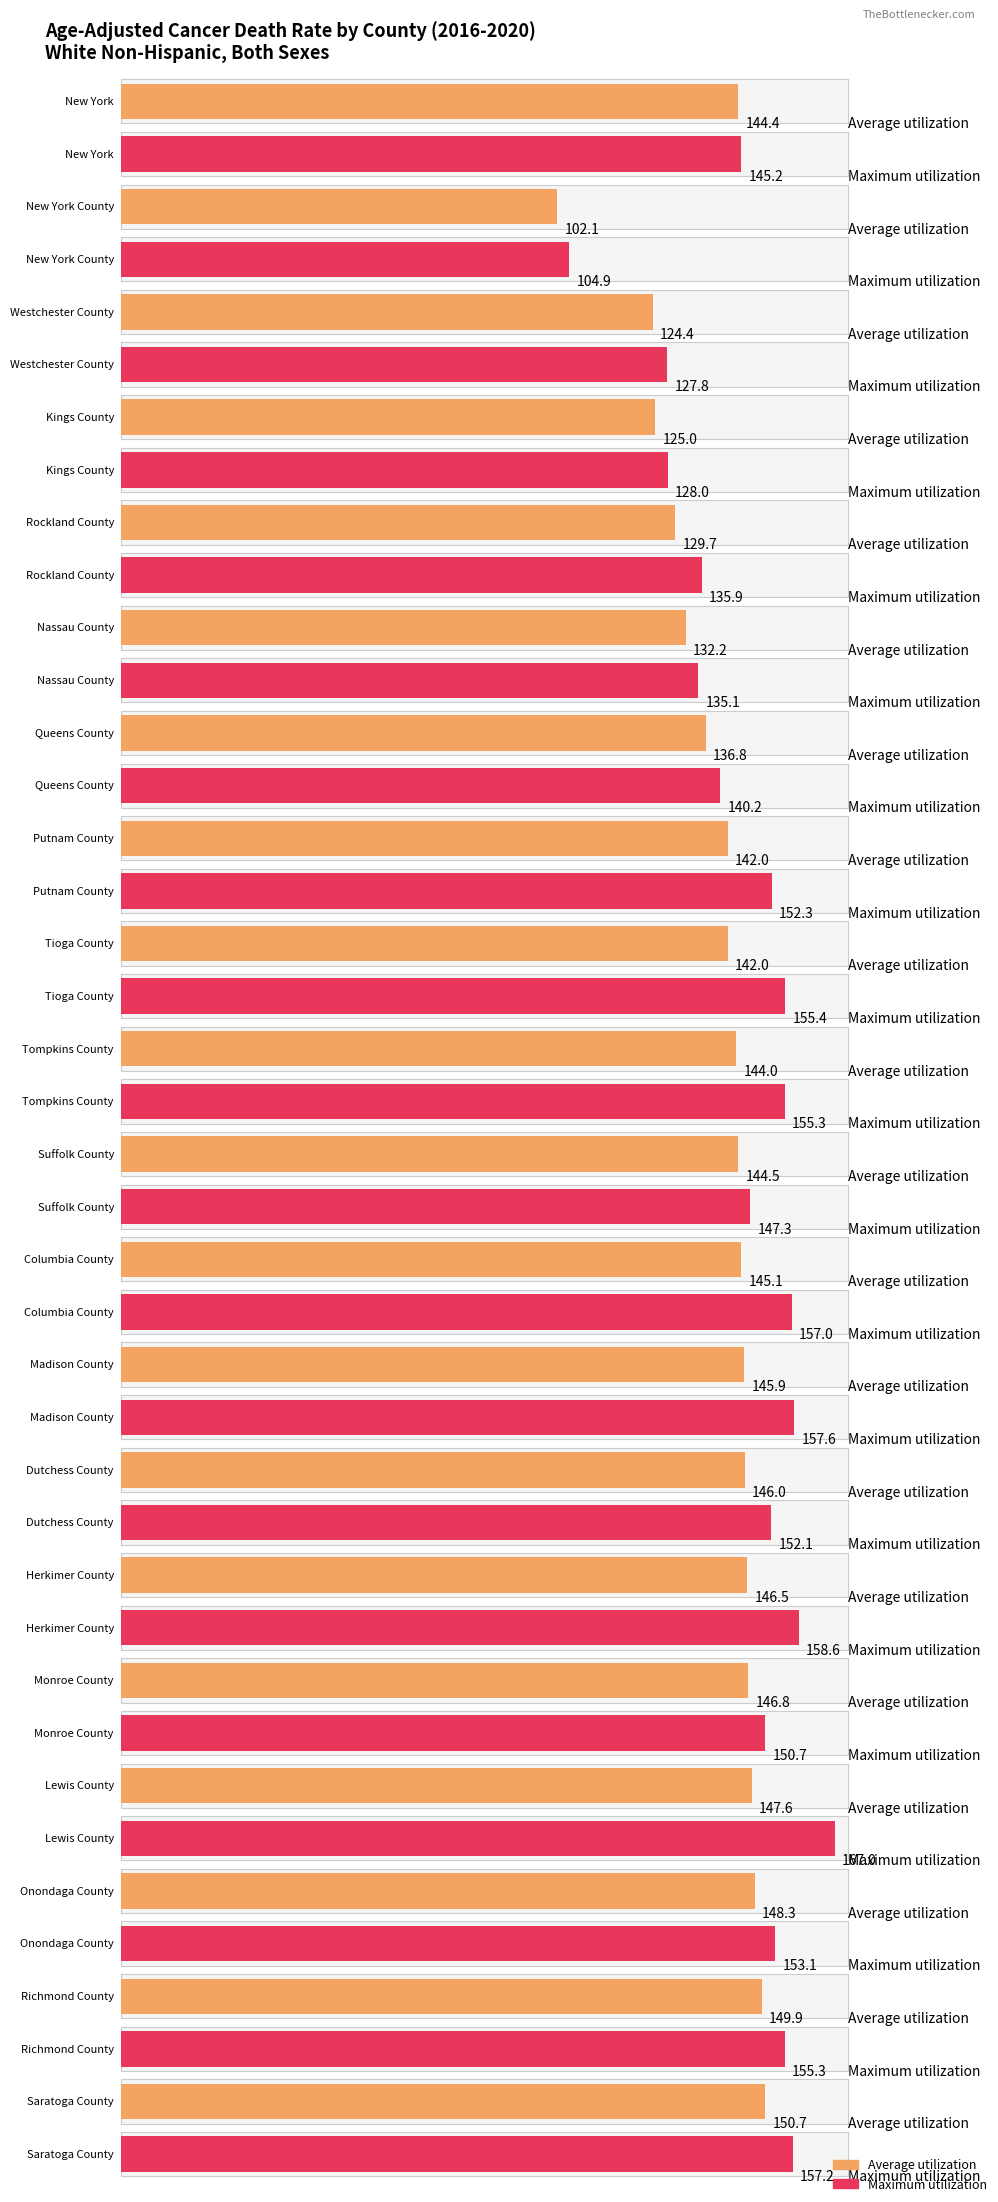

How many distinct data groups are displayed?

2